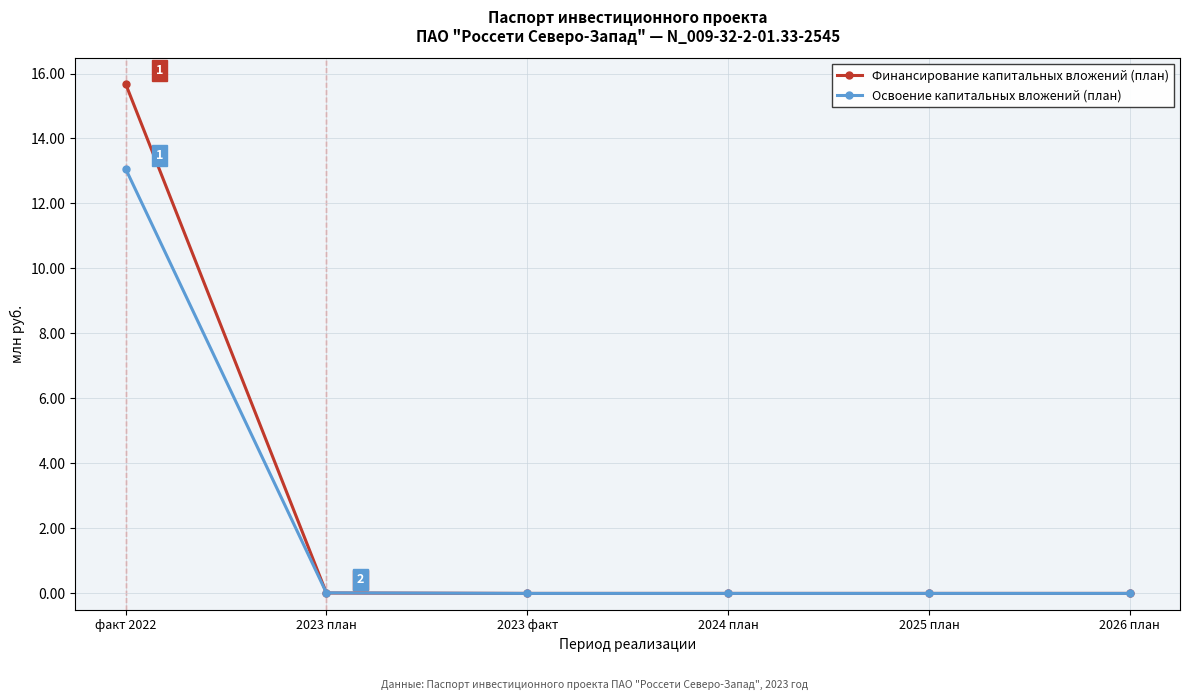

What is the label of the 3rd point from the right?

2024 план